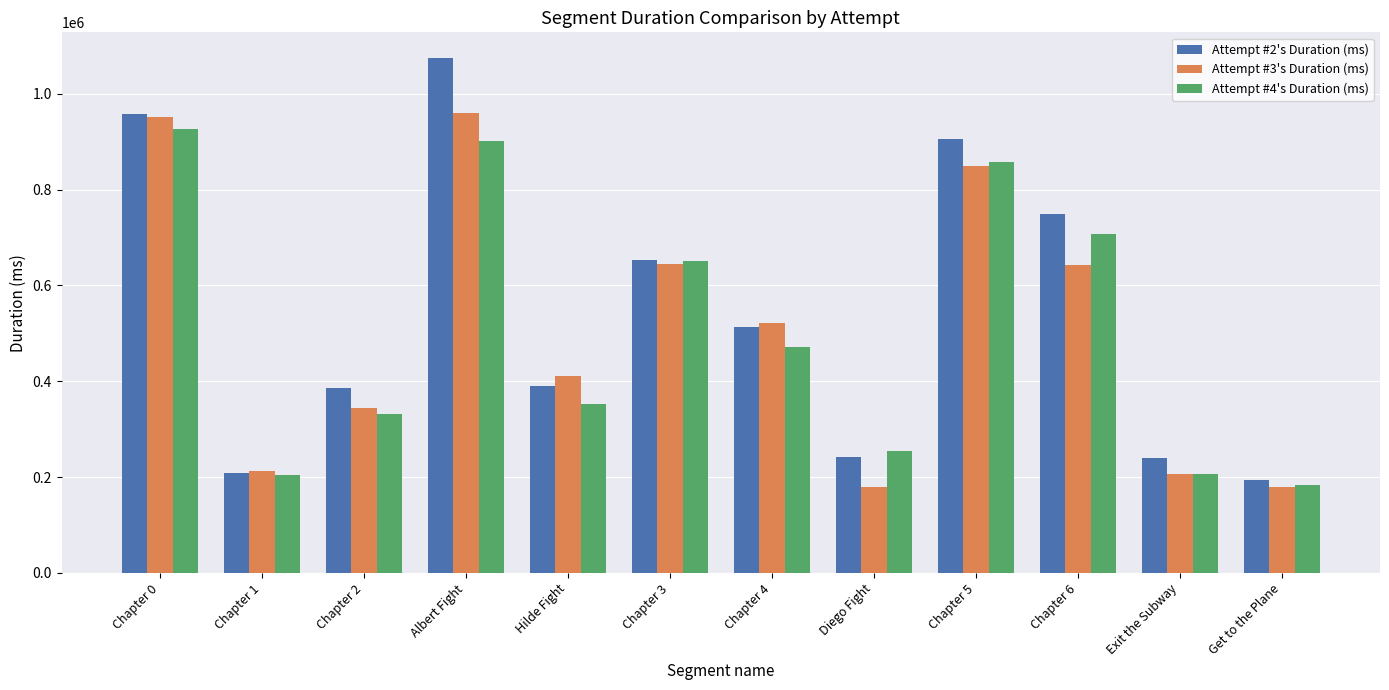

What is the difference between the maximum and minimum values in the Attempt #4's Duration (ms) series?

744014